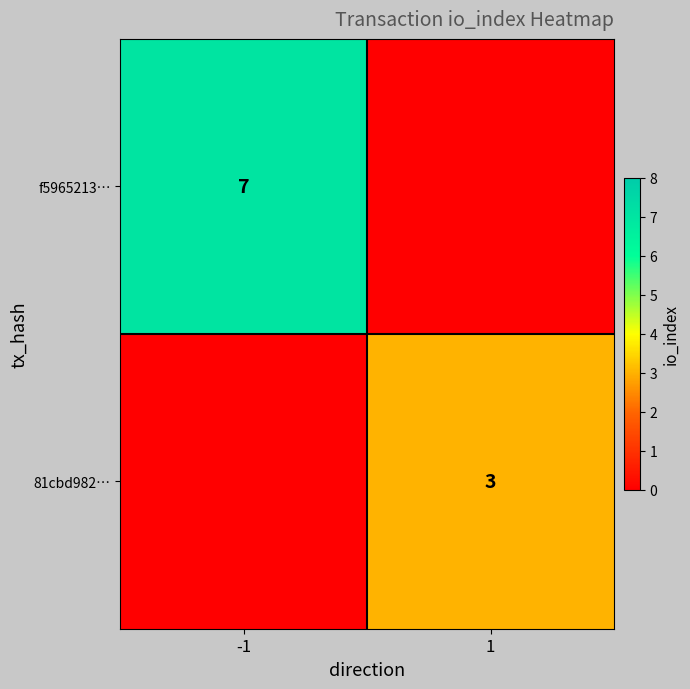

The value of 81cbd982… at 1 is 3. True or false?

True